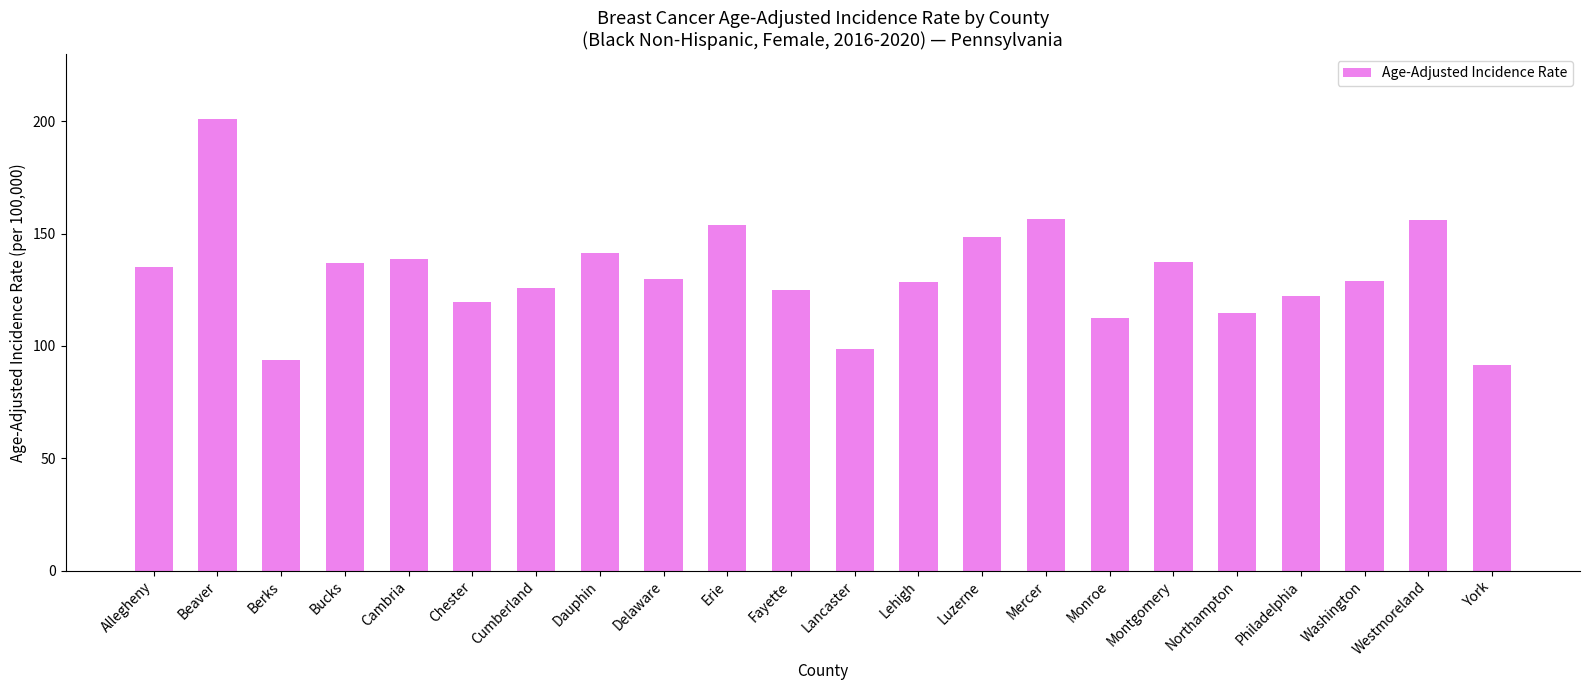

Approximately how many times larger is the value at Cambria compared to Fayette?

1.1